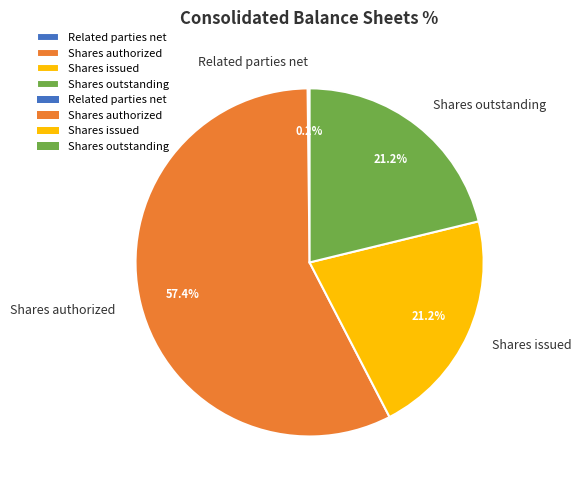

Which has a higher value, Shares authorized or Shares outstanding?

Shares authorized